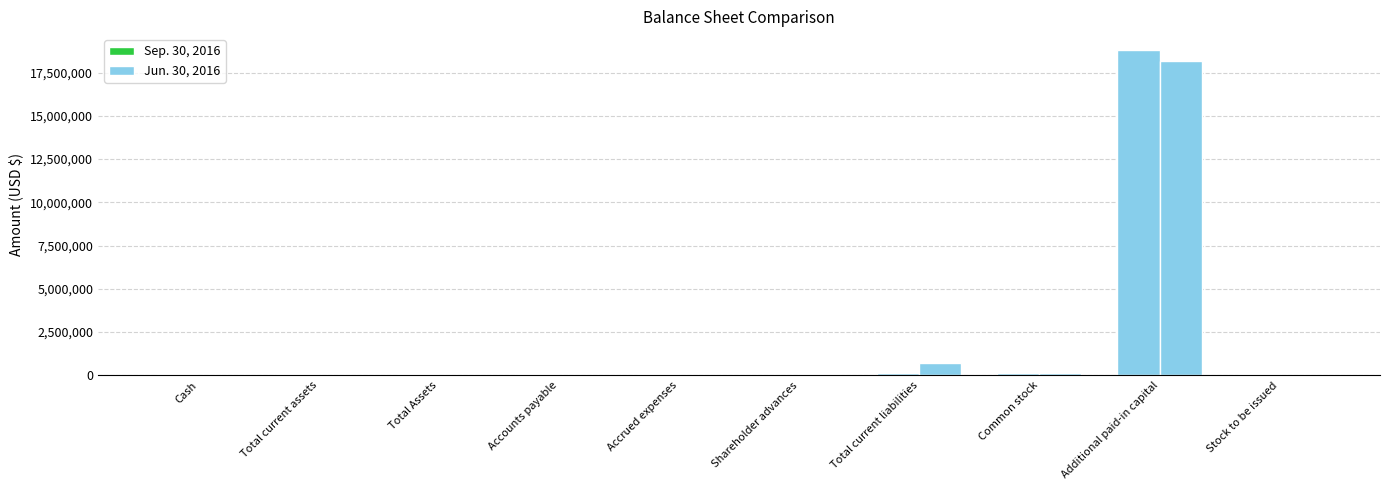

How many groups of bars are there?

10